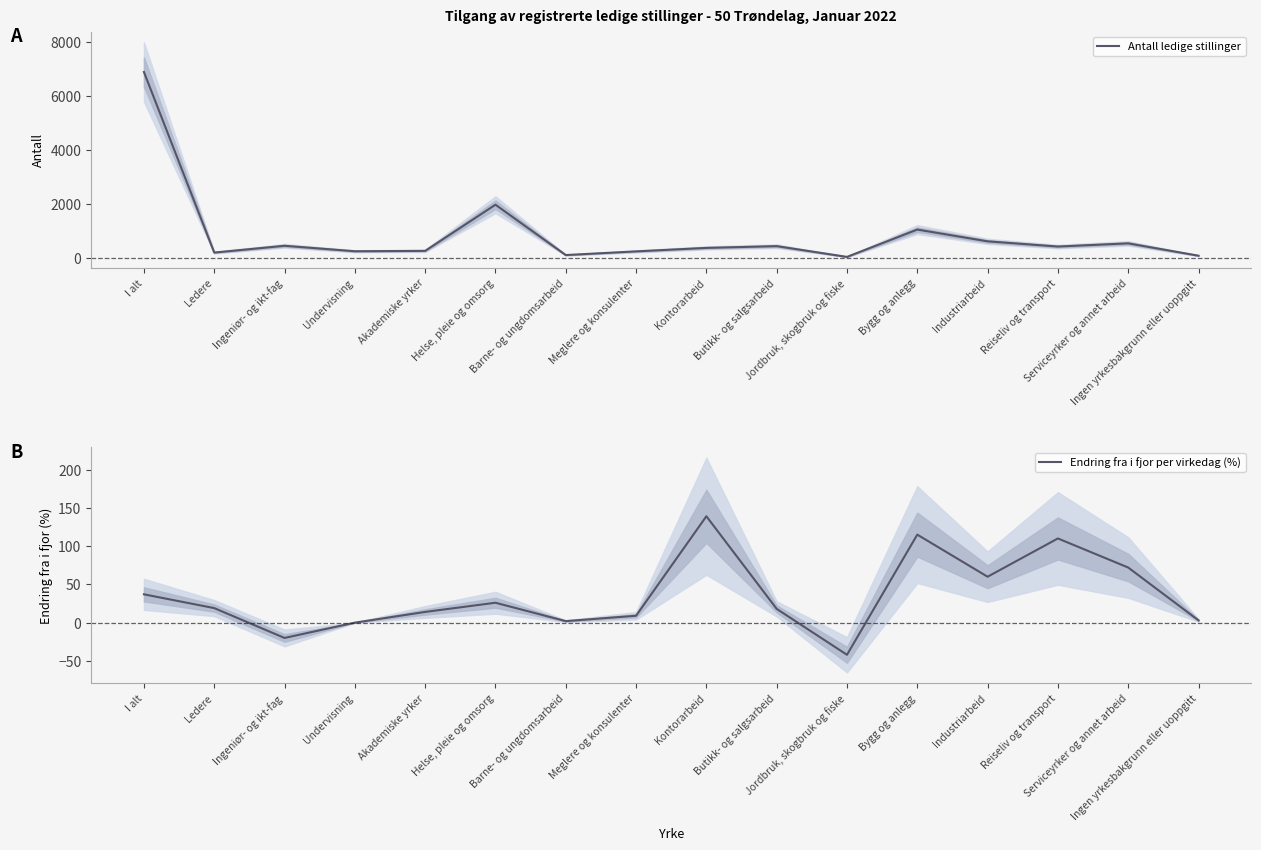

What position from the right is Ledere?

15